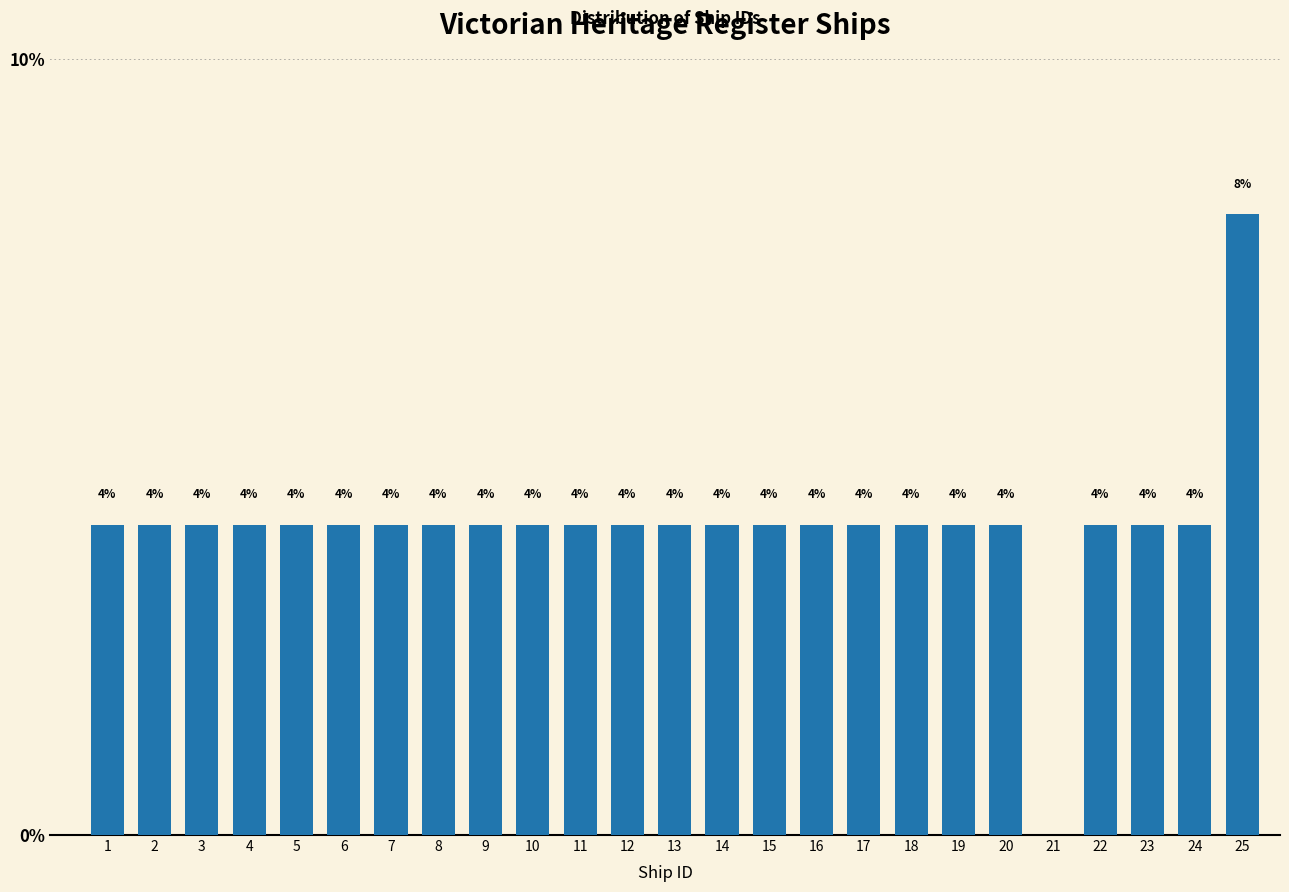

Reading right to left, list all the values displayed in this chart.

25=8	24=4	23=4	22=4	21=0	20=4	19=4	18=4	17=4	16=4	15=4	14=4	13=4	12=4	11=4	10=4	9=4	8=4	7=4	6=4	5=4	4=4	3=4	2=4	1=4